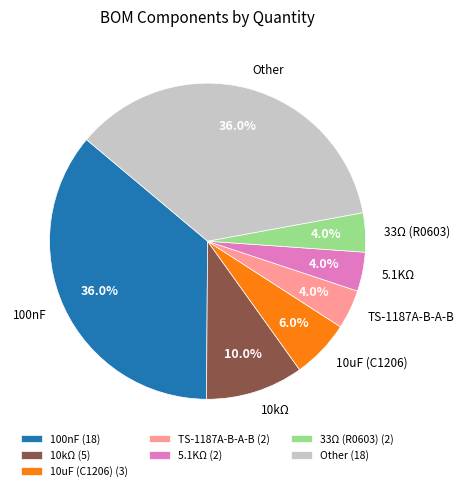

How many slices are in this pie chart?

7